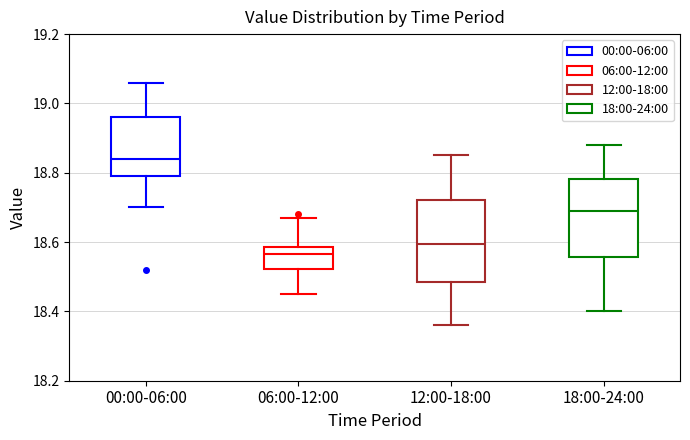

Where does the median line of the box for 18:00-24:00 sit on the y-axis? The values are not printed on the chart, so give them approximately, as read against the axis.

18.70